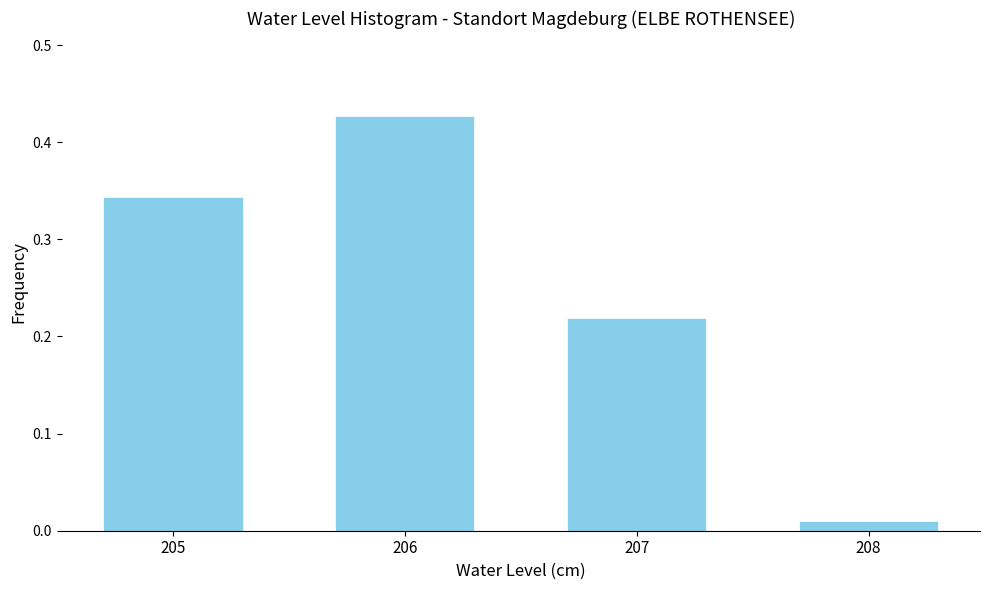

Is it true that the value at 205 is 0.6?

False